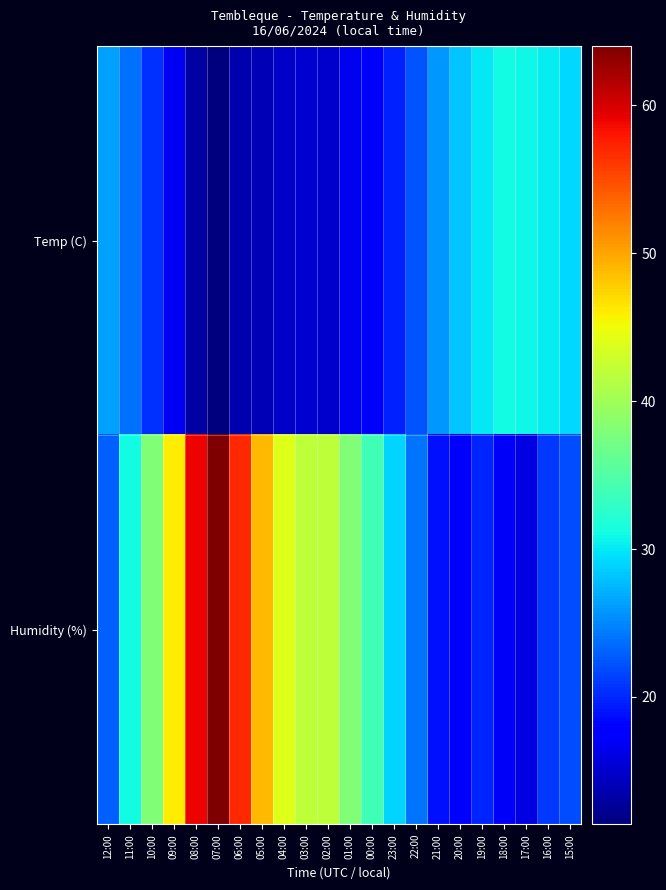

Reading left to right, extract all data points from this chart.

Temp (C): 12:00=26.3	11:00=23.8	10:00=20.6	09:00=16.9	08:00=13.1	07:00=11.4	06:00=13.6	05:00=14.0	04:00=14.8	03:00=15.2	02:00=15.0	01:00=16.7	00:00=17.9	23:00=19.7	22:00=22.4	21:00=25.8	20:00=28.1	19:00=30.0	18:00=31.1	17:00=30.8	16:00=30.3	15:00=29.2
Humidity (%): 12:00=23.0	11:00=31.0	10:00=38.0	09:00=46.0	08:00=59.0	07:00=64.0	06:00=57.0	05:00=49.0	04:00=44.0	03:00=42.0	02:00=42.0	01:00=38.0	00:00=34.0	23:00=29.0	22:00=24.0	21:00=19.0	20:00=18.0	19:00=20.0	18:00=17.0	17:00=16.0	16:00=21.0	15:00=22.0